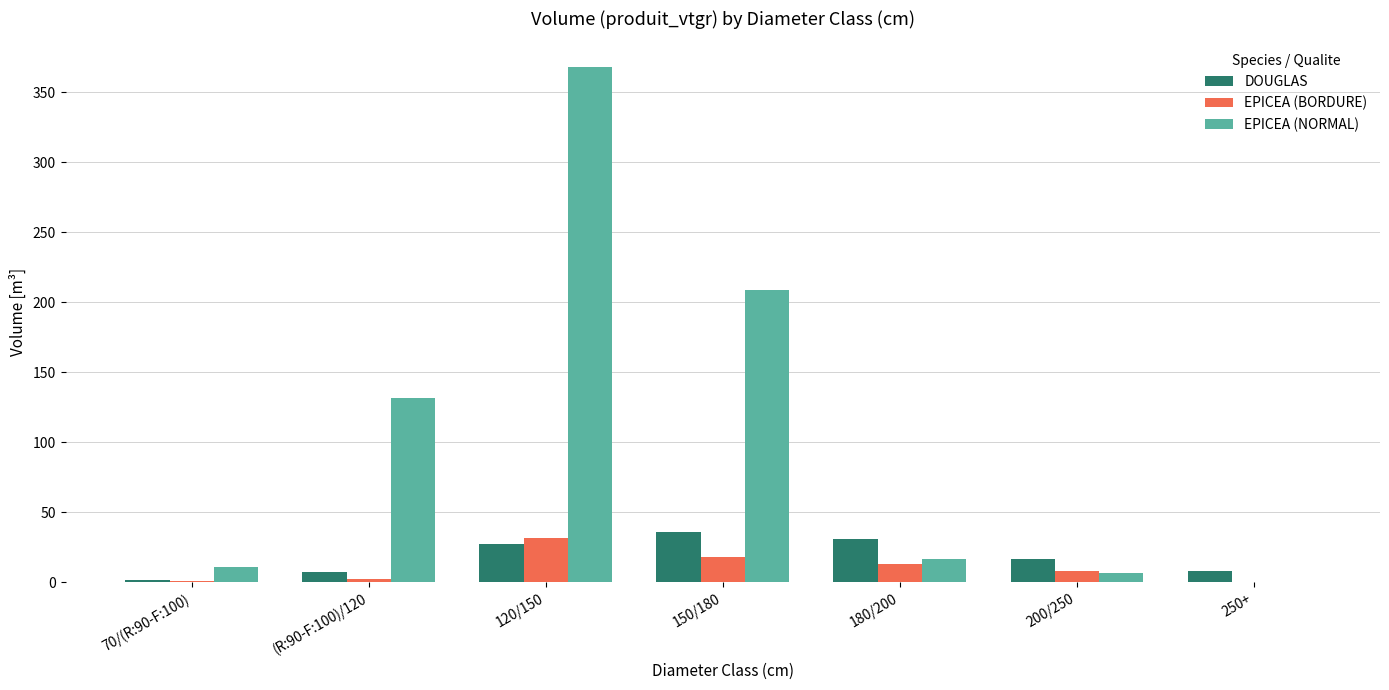

Which label corresponds to the largest value in the chart?

120/150